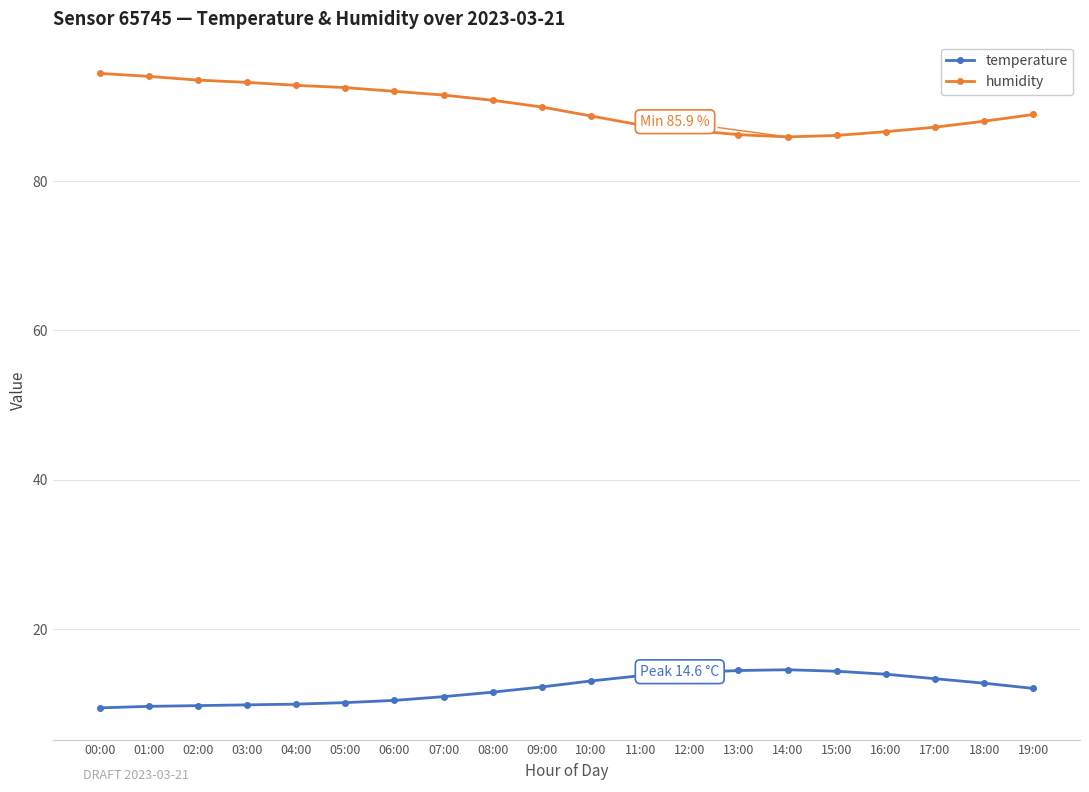

How many data points does each series have?

20